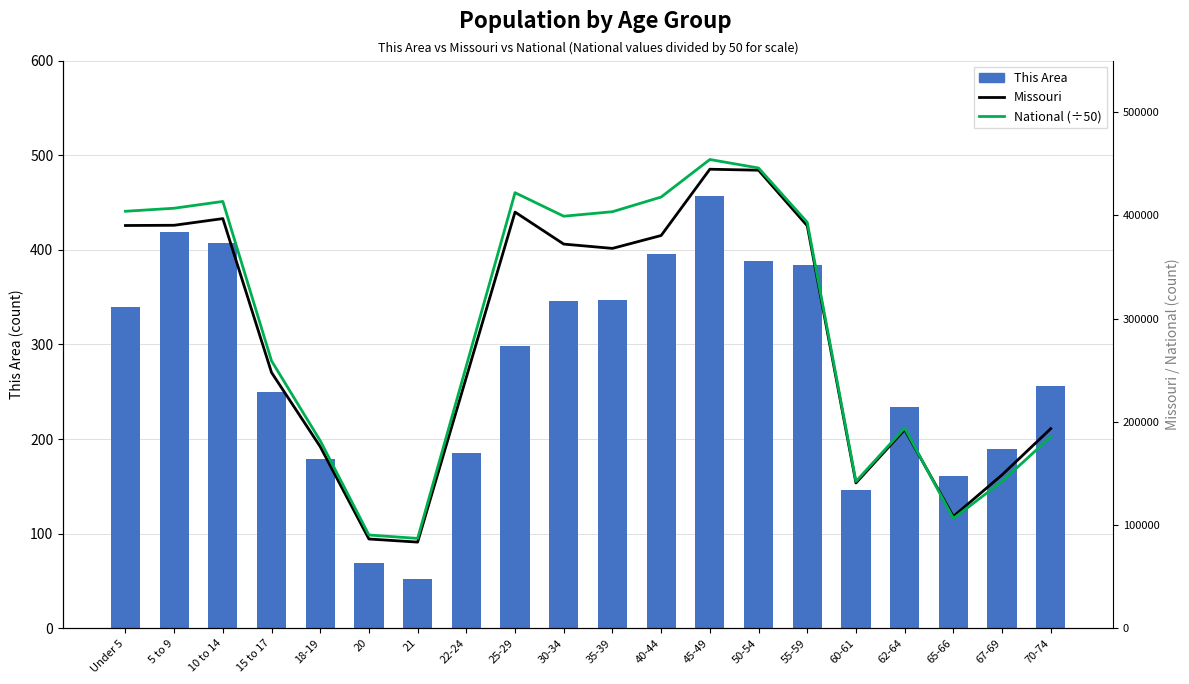

Which category has the lowest value in the This Area series?

21